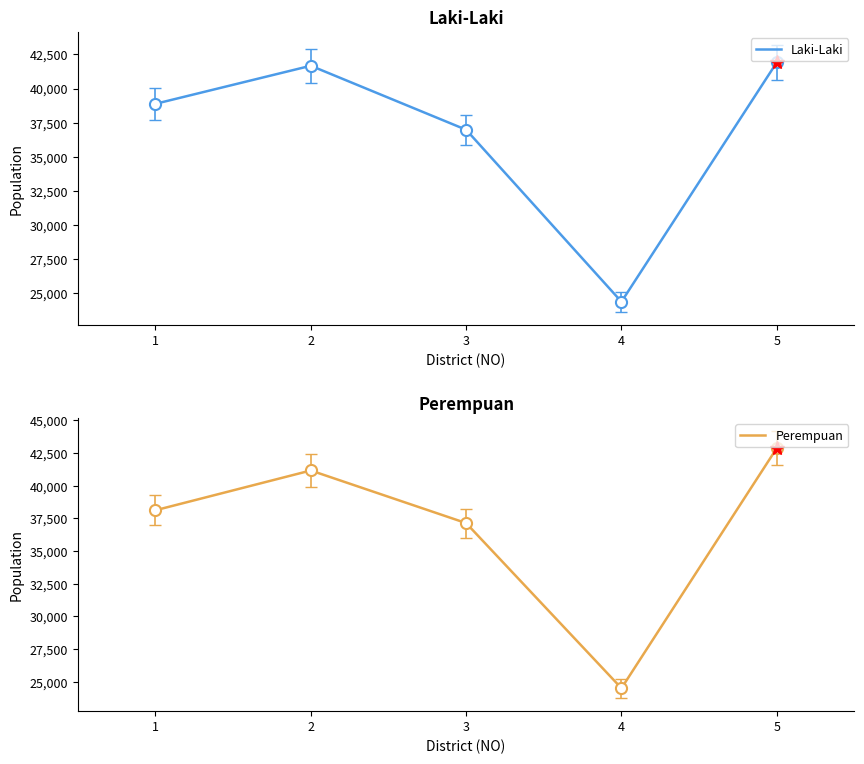

At which label does Perempuan reach its minimum?

4